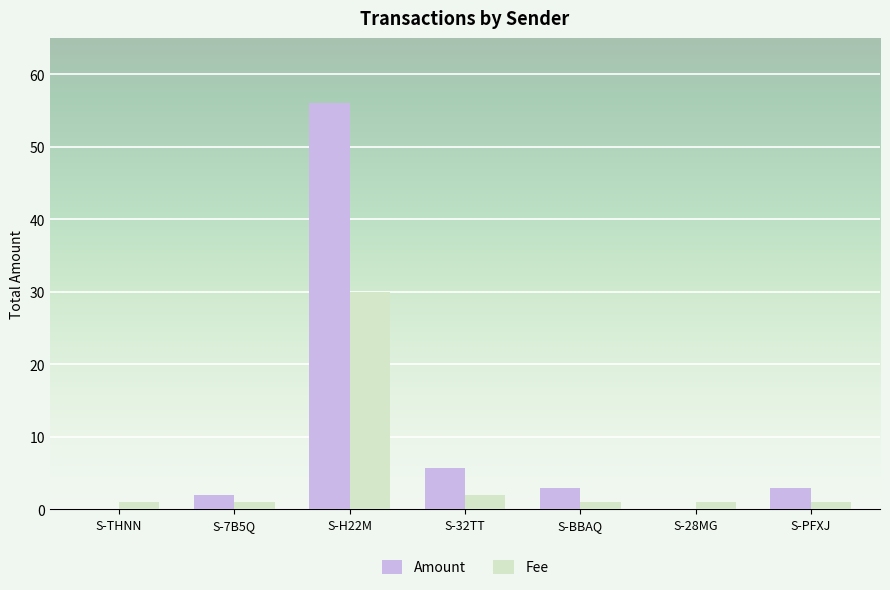

What is the sum of all Fee values?

37.0